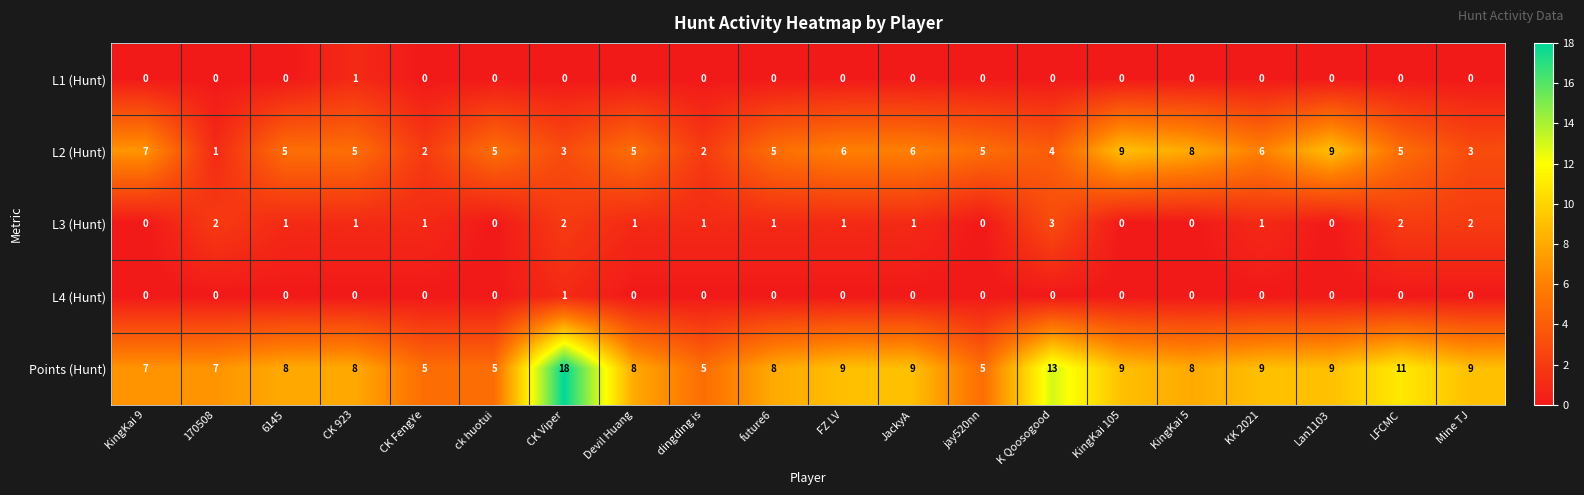

What is the greatest value displayed?

18